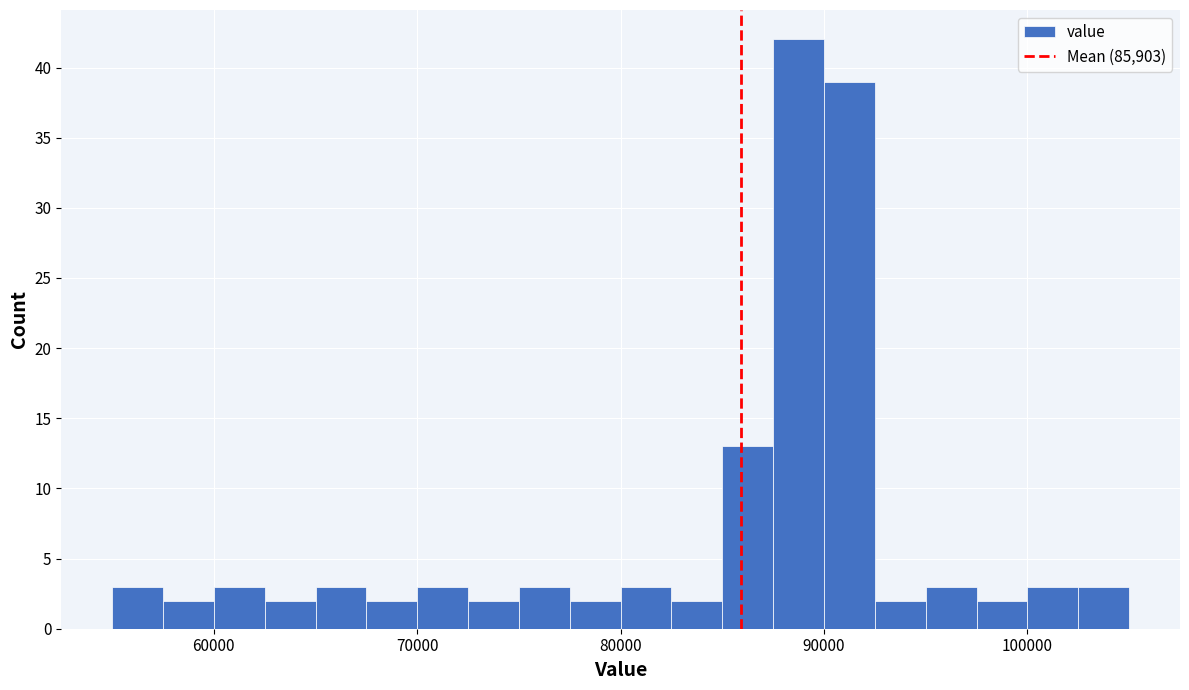

Around what value on the x-axis is the tallest bar? Give the approximate position of its centre, as read against the axis.

89000